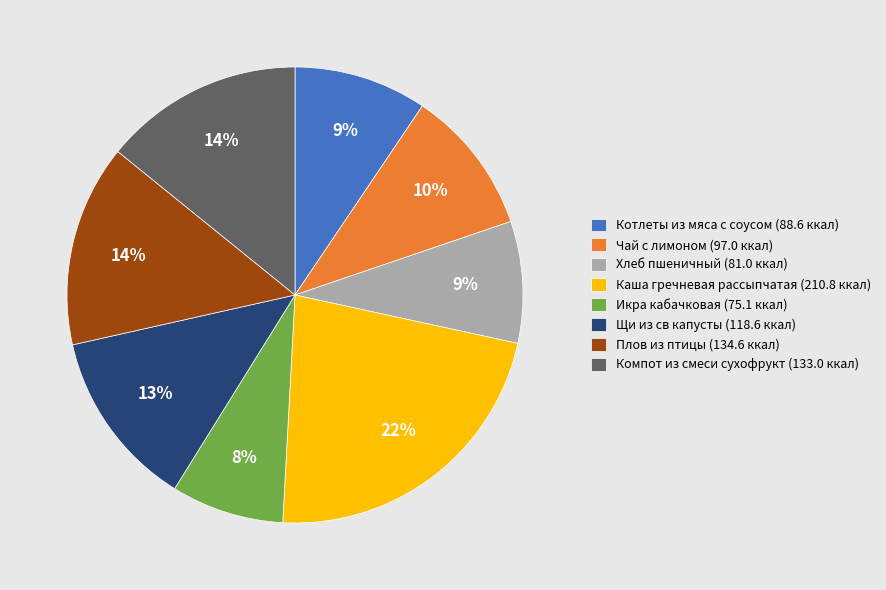

What is the smallest slice in the pie chart?

Икра кабачковая